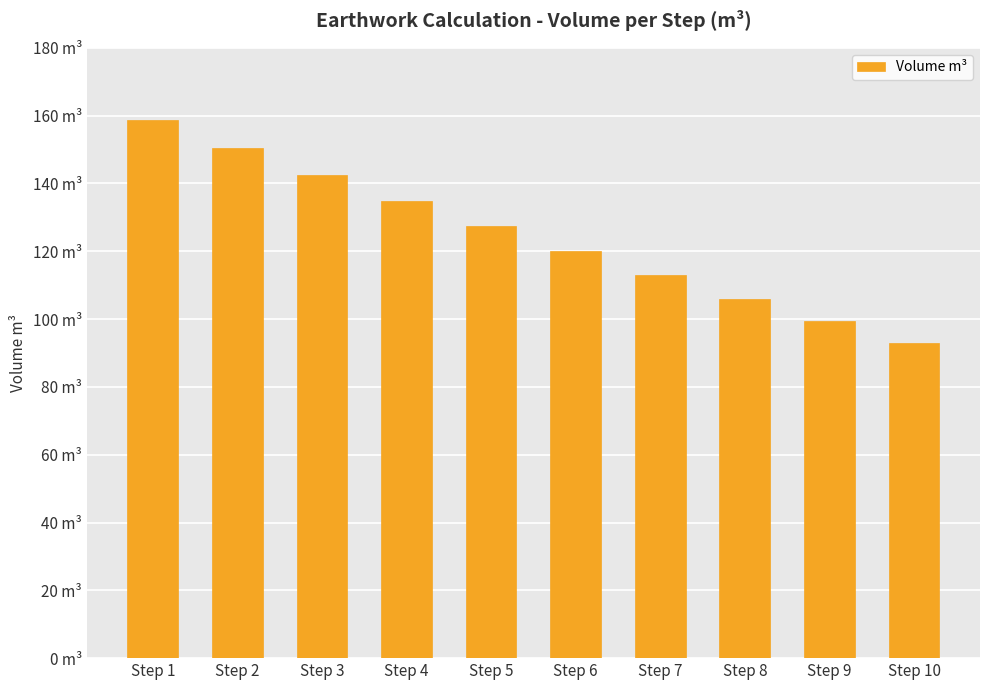

What value does the data have at Step 5?

127.3